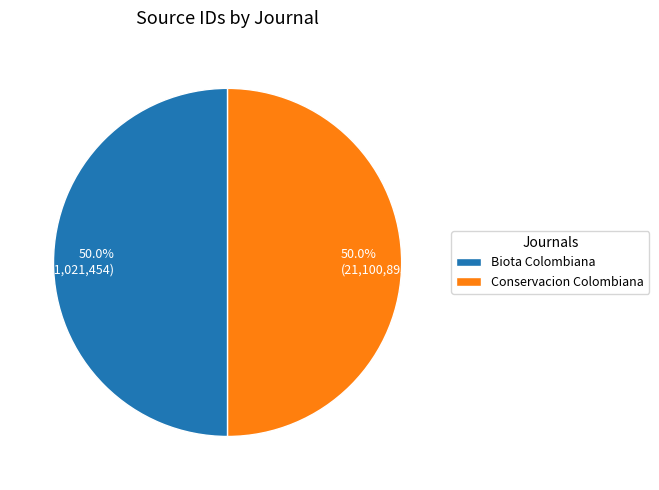

What is the ratio of the value at Biota Colombiana to the value at Conservacion Colombiana?

1.0